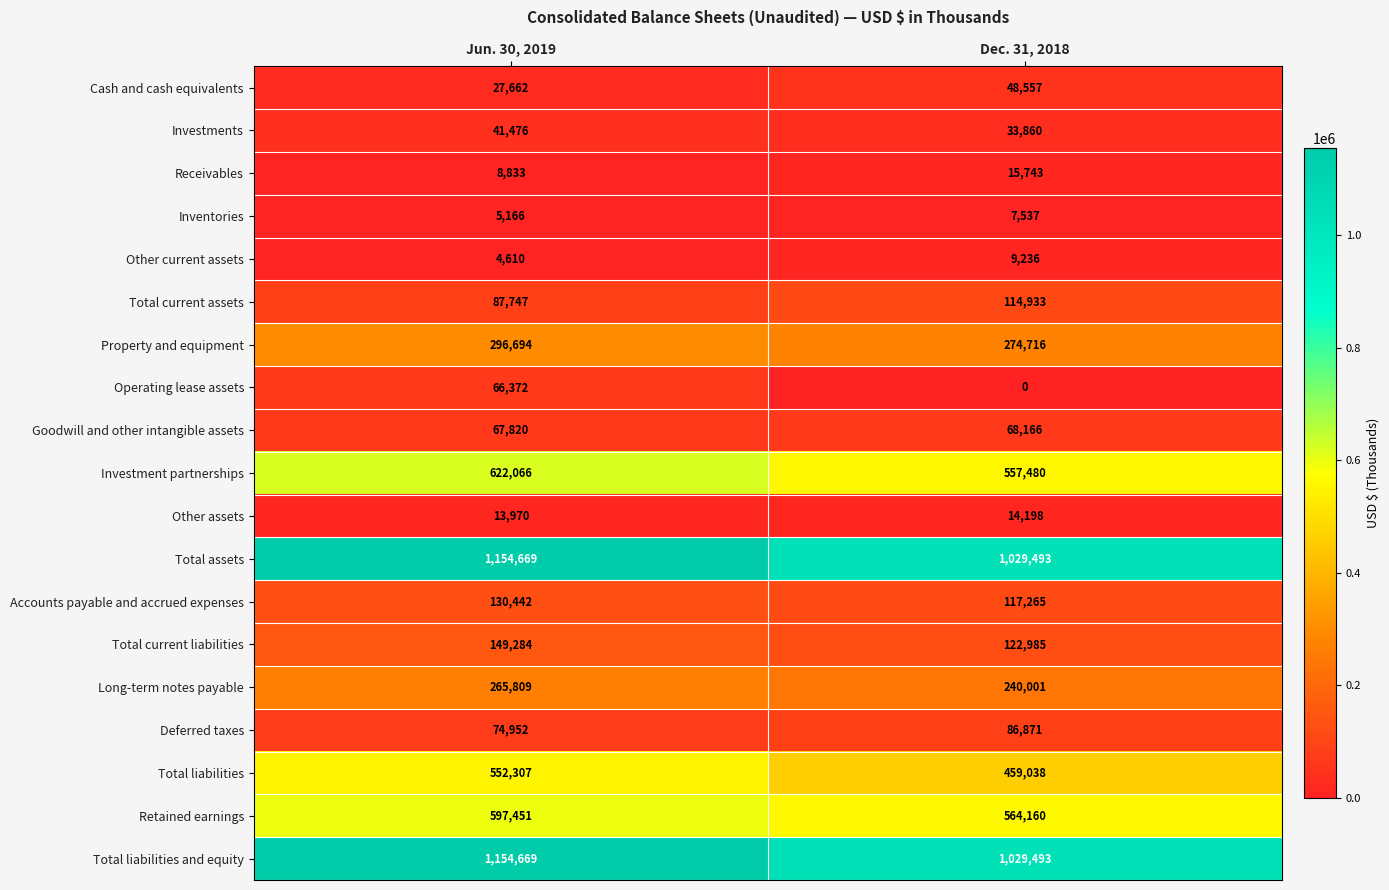

What is the difference between the Total assets values at Dec. 31, 2018 and Jun. 30, 2019?

125176